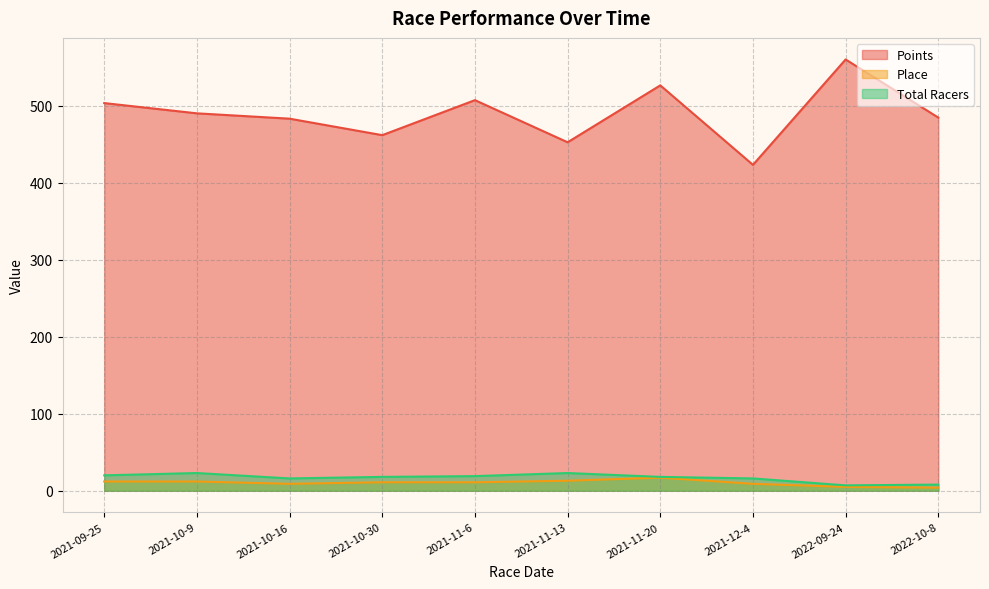

What is the difference between the Points values at 2021-11-6 and 2021-10-30?

45.5